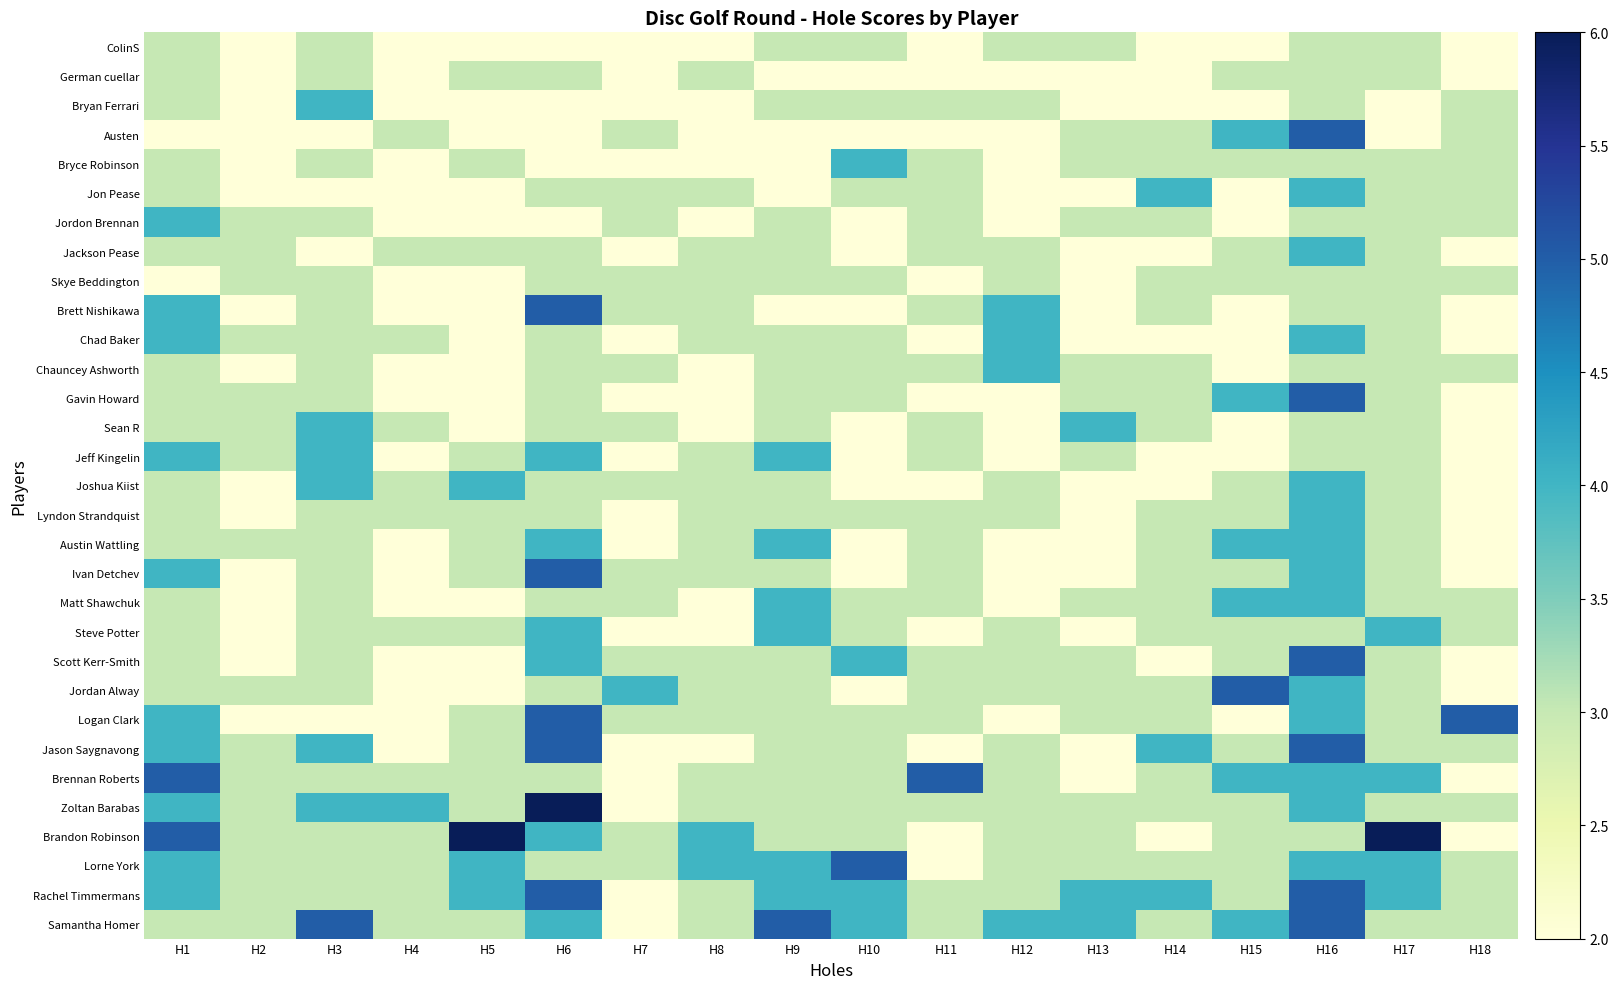

How many data points does each series have?

18